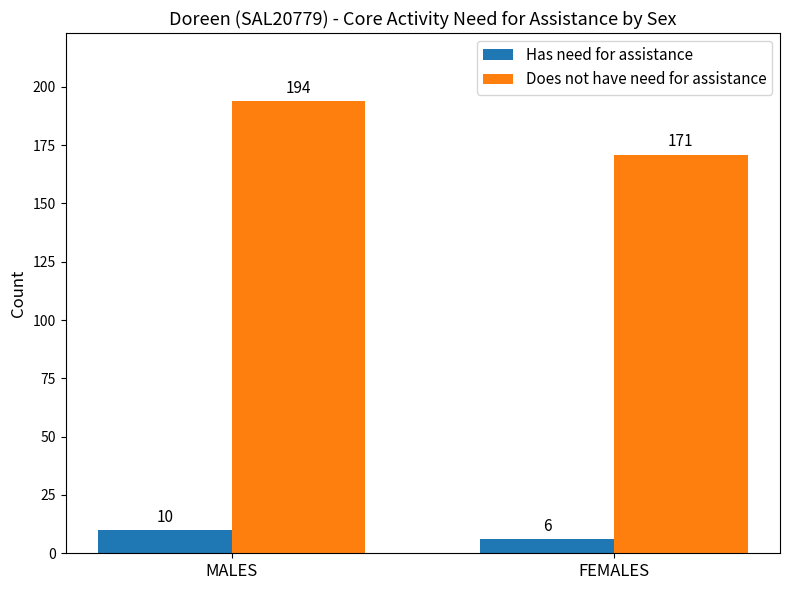

Are the bars grouped side by side (vs. stacked)?

Yes